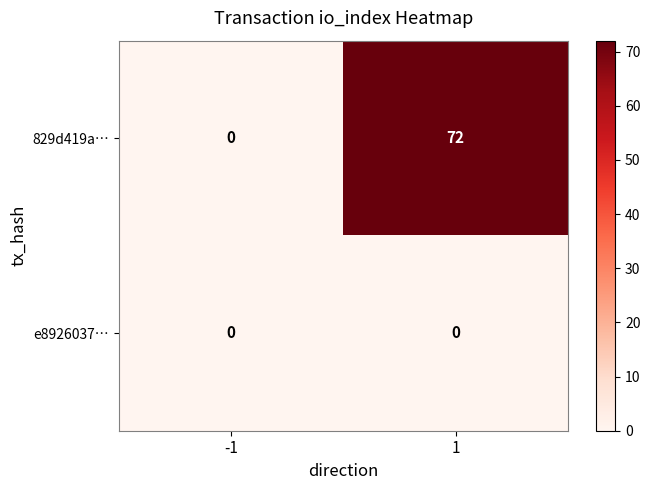

Which series has the largest total across all categories?

829d419a…